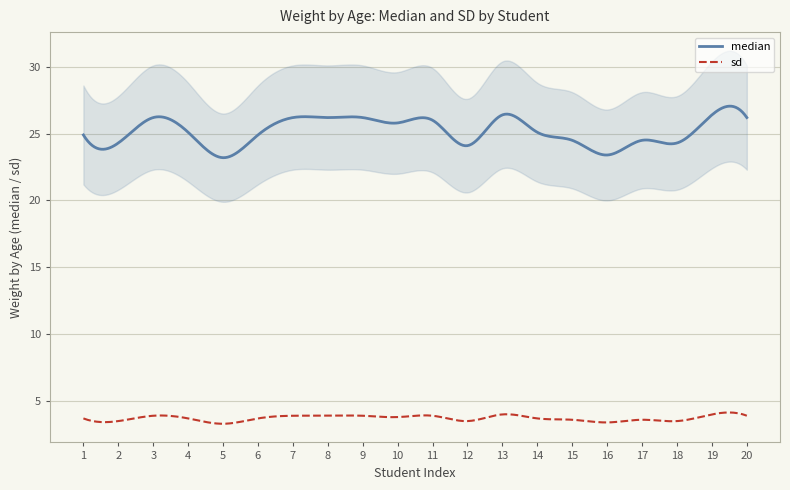

What is the approximate value of median at 5?

23.2